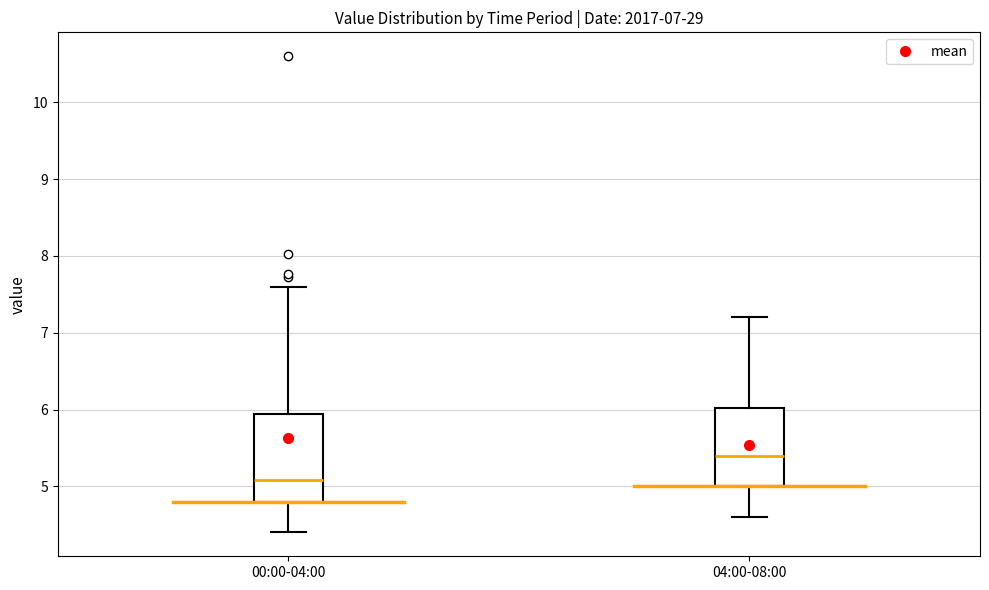

Which box's median line is the highest?

04:00-08:00